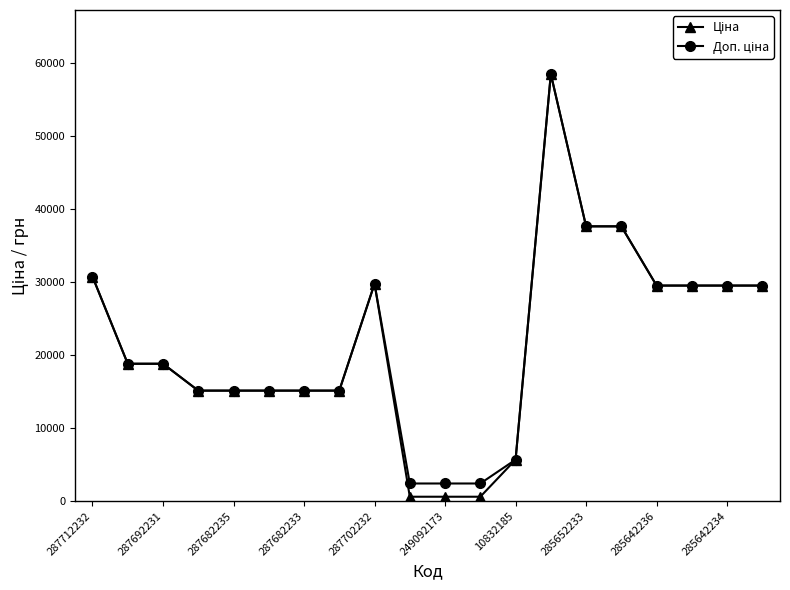

Count the number of data series in this chart.

2